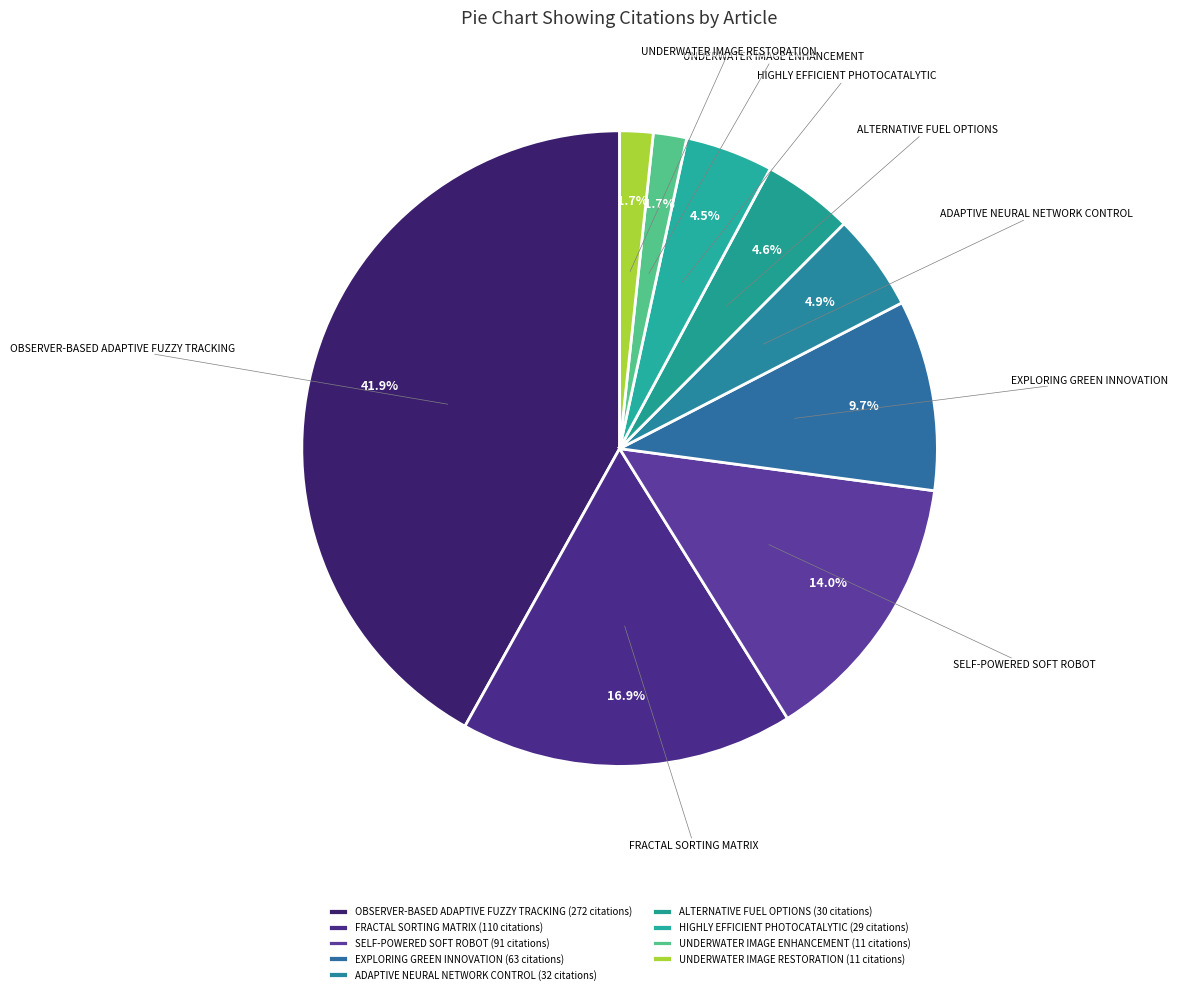

Which category has the biggest portion of the pie?

OBSERVER-BASED ADAPTIVE FUZZY TRACKING